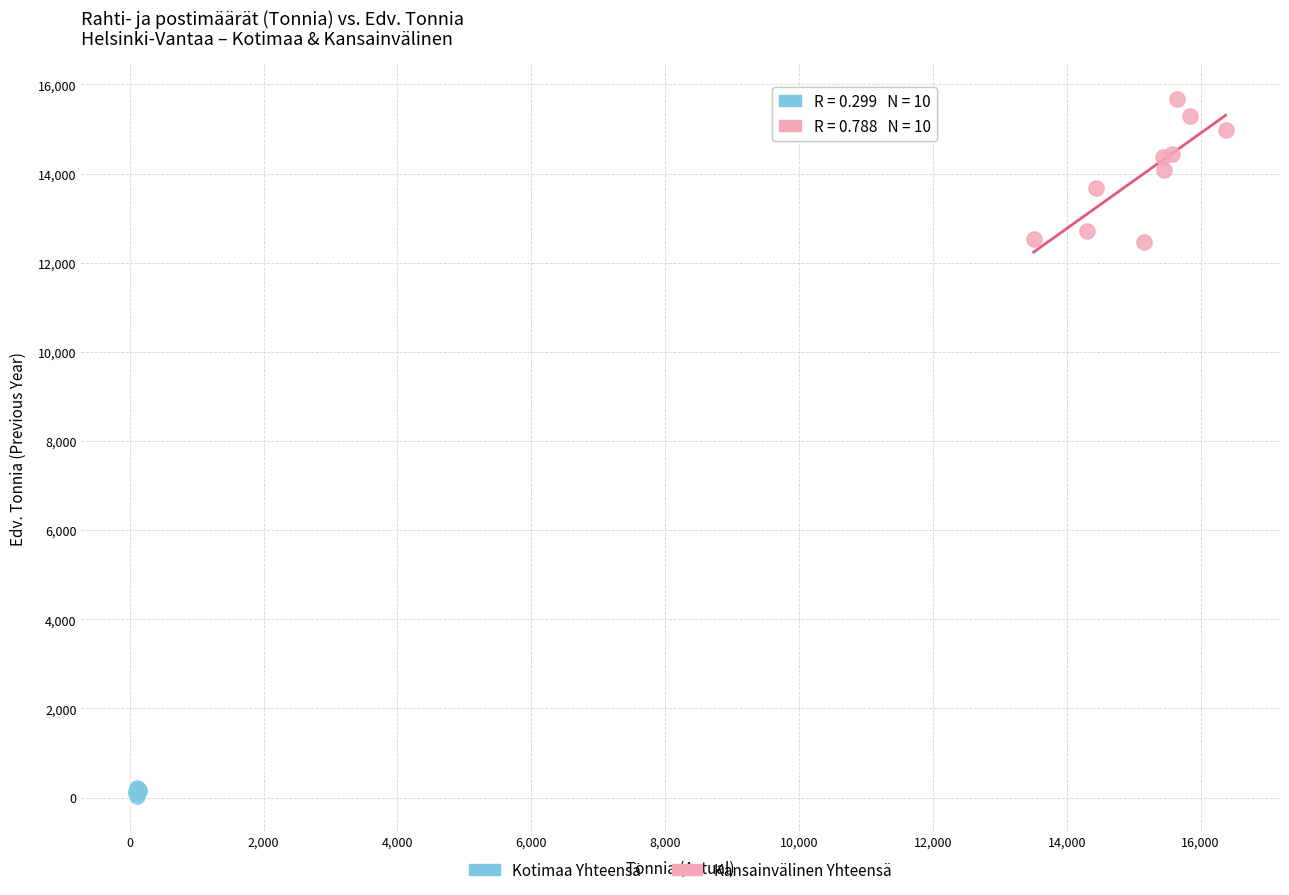

Which series has the widest spread of Y values?

Kansainvälinen Yhteensä